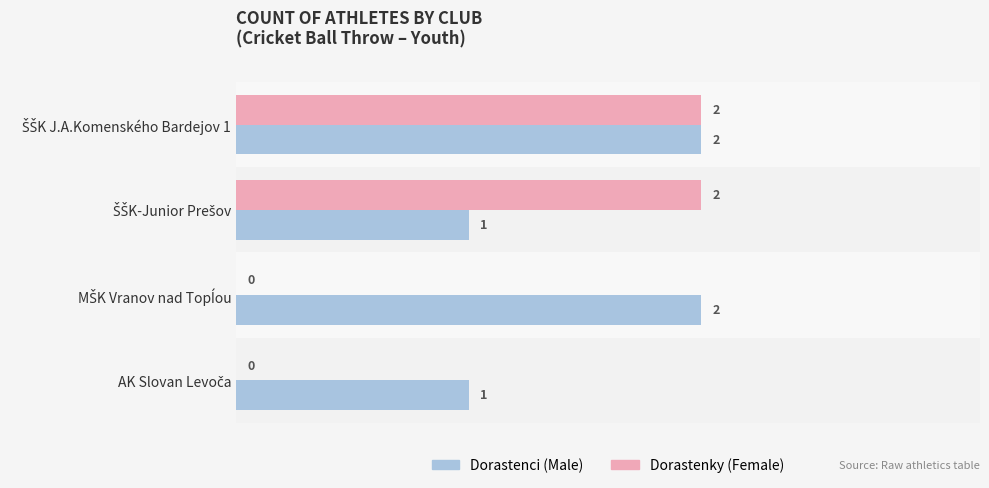

How many Dorastenci (Male) values are between 1 and 2?

4